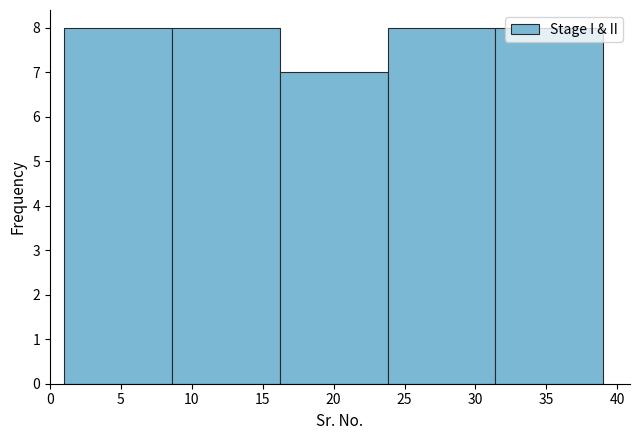

Reading left to right, list every bar in this chart as the range it spans on the x-axis followed by its height. Neither the bar edges nor the heights are printed on the chart, so give them approximately, as read against the axes.

1.0 to 8.6: 8
8.6 to 16.2: 8
16.2 to 23.8: 7
23.8 to 31.4: 8
31.4 to 39.0: 8